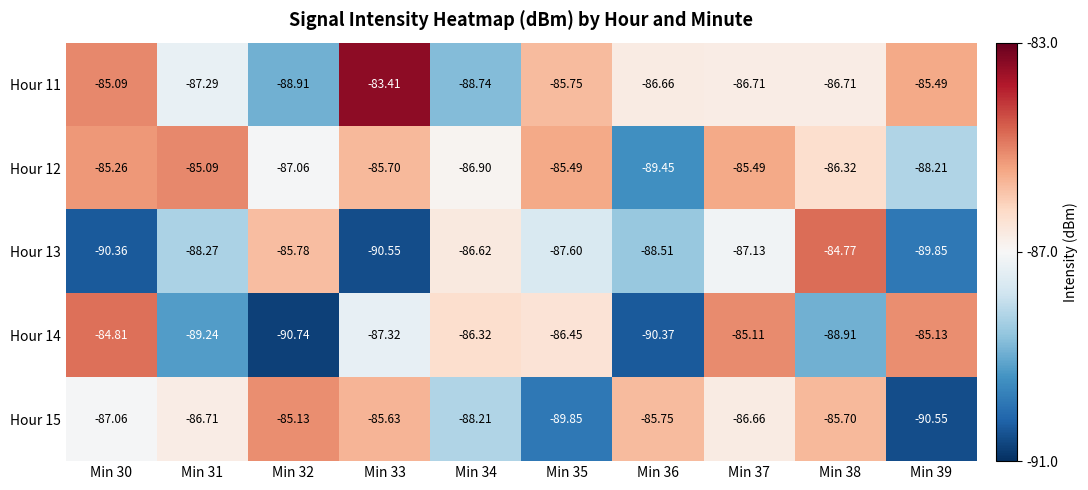

Between Min 35 and Min 38, which series saw the biggest shift?

Hour 15